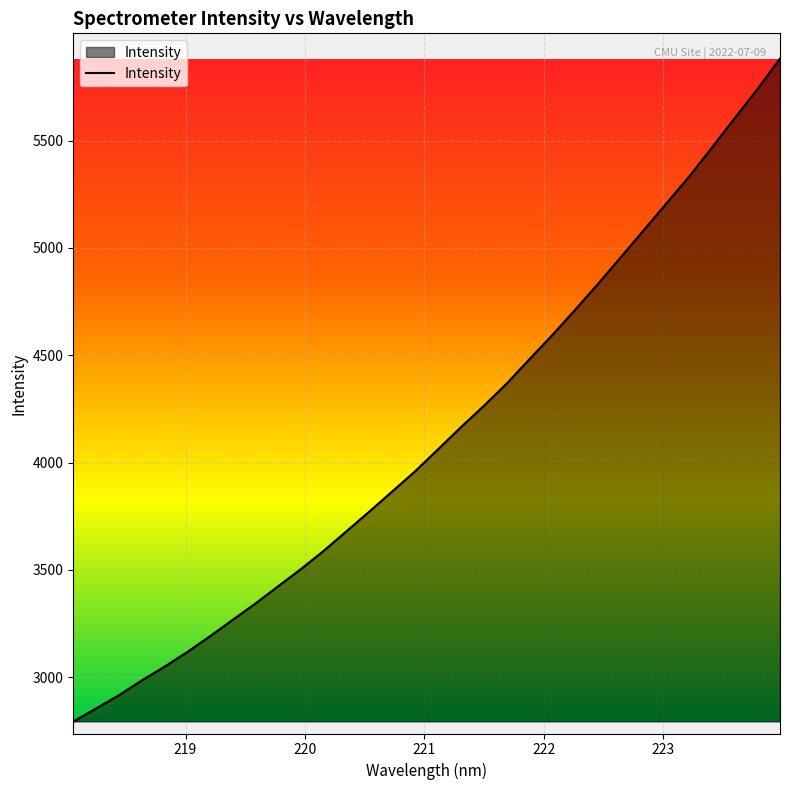

What is the difference between the maximum and minimum values?

3088.6